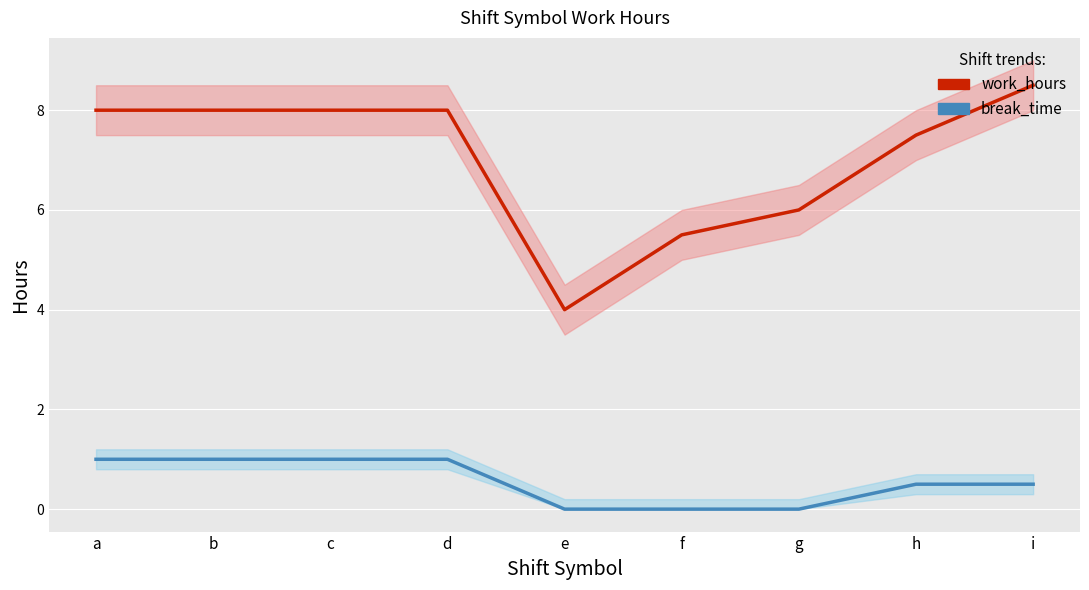

True or false: break_time and work_hours intersect in this chart.

False